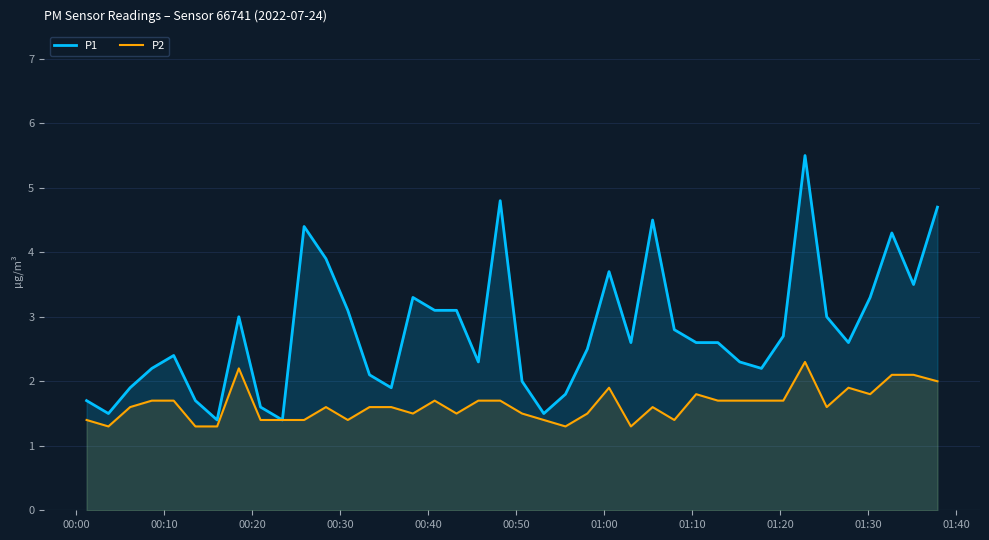

Which series has the largest total across all categories?

P1